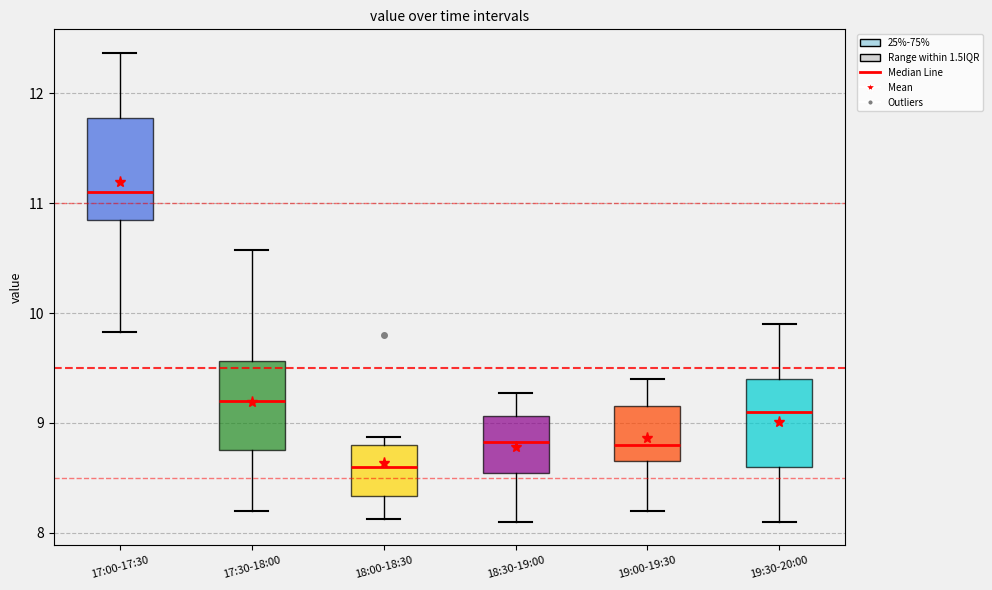

Reading left to right, transcribe this box plot: for each box, give where its median line is, the range the box spans, and where its two whiskers end, as read against the y-axis. The values are not printed on the chart, so give them approximately, as read against the axis.

17:00-17:30: median 11.1, box 10.9 to 11.8, whiskers 9.8 to 12.4
17:30-18:00: median 9.2, box 8.8 to 9.6, whiskers 8.2 to 10.6
18:00-18:30: median 8.6, box 8.3 to 8.8, whiskers 8.1 to 8.9
18:30-19:00: median 8.8, box 8.5 to 9.1, whiskers 8.1 to 9.3
19:00-19:30: median 8.8, box 8.7 to 9.2, whiskers 8.2 to 9.4
19:30-20:00: median 9.1, box 8.6 to 9.4, whiskers 8.1 to 9.9